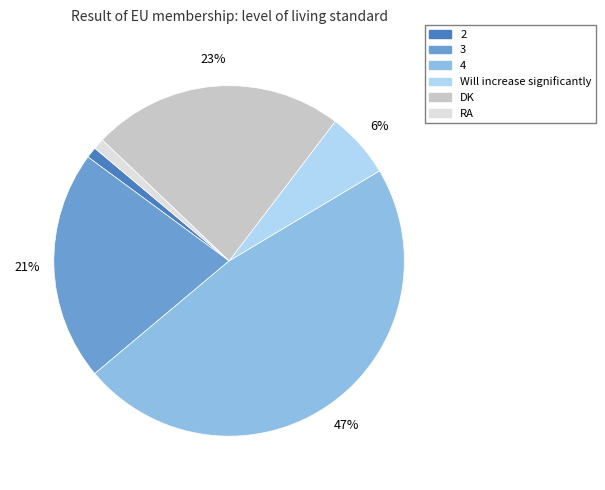

The 2 slice represents 9% of the pie. True or false?

False